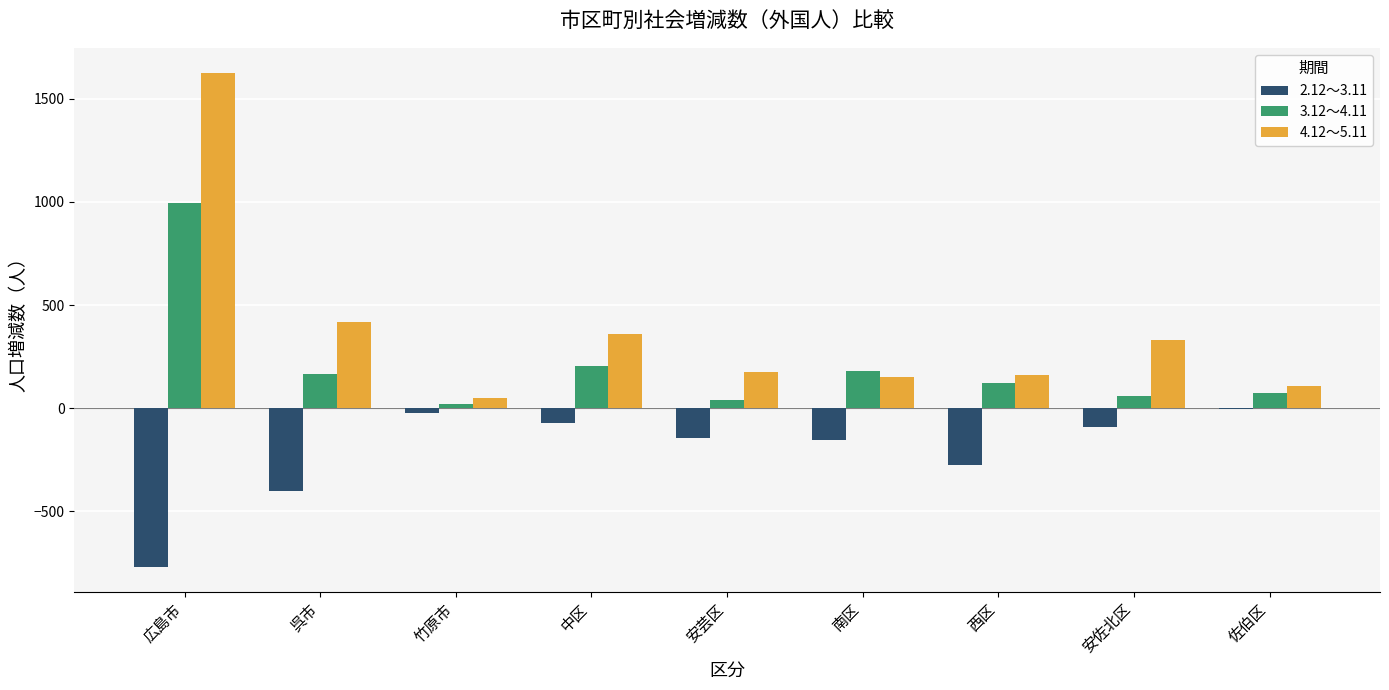

What is the sum of all 2.12～3.11 values?

-1934